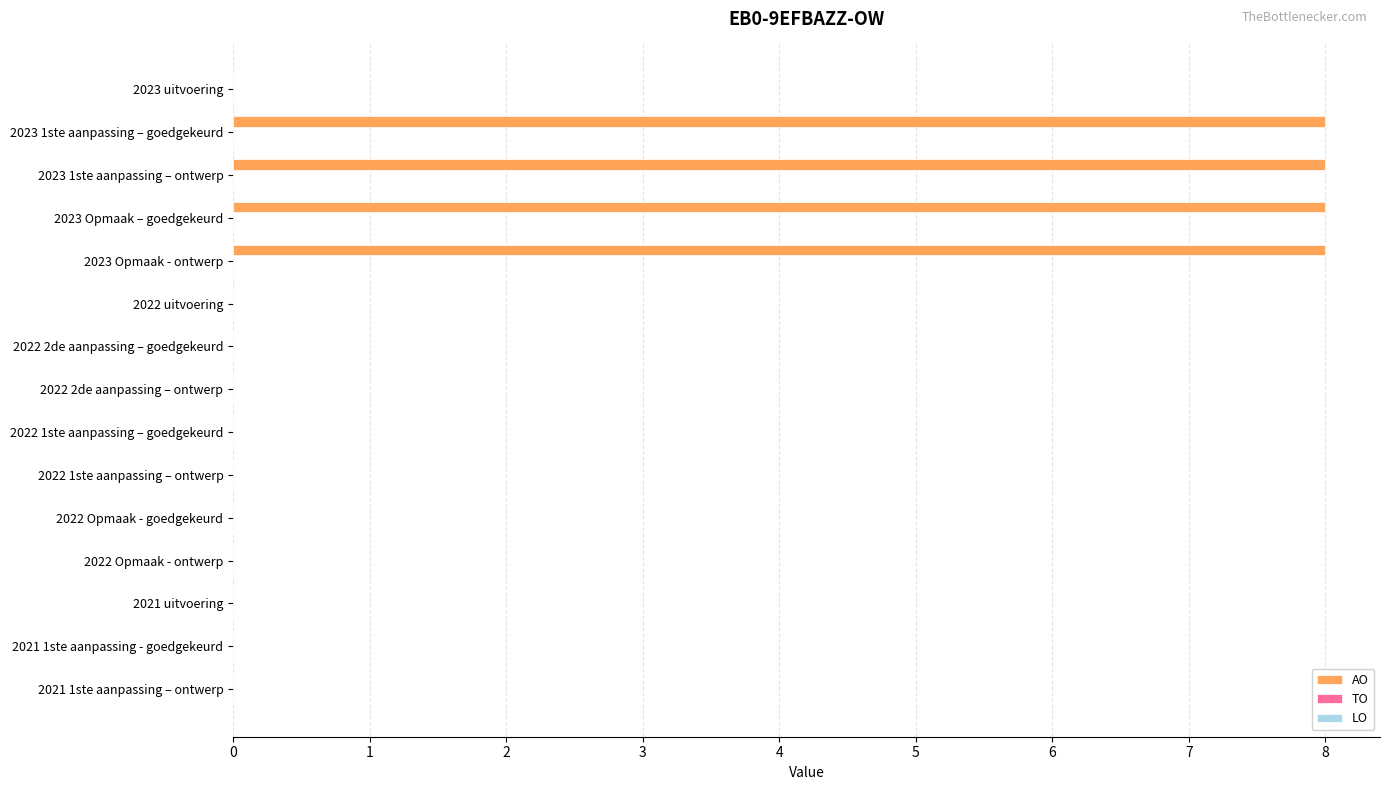

The chart shows a value of 11 at 2023 Opmaak – goedgekeurd. True or false?

False